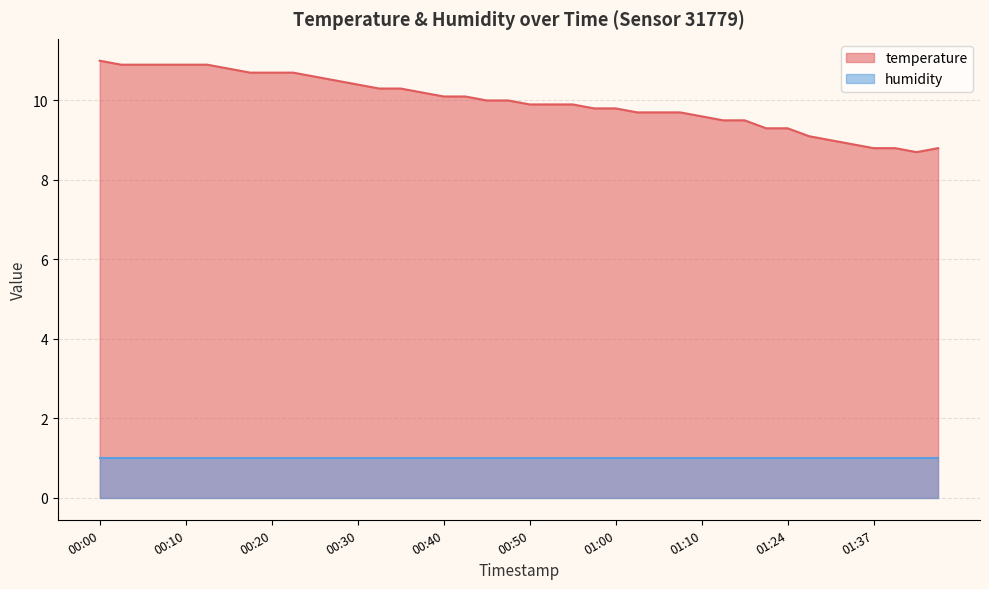

The value at 00:57 is 5.9. True or false?

False